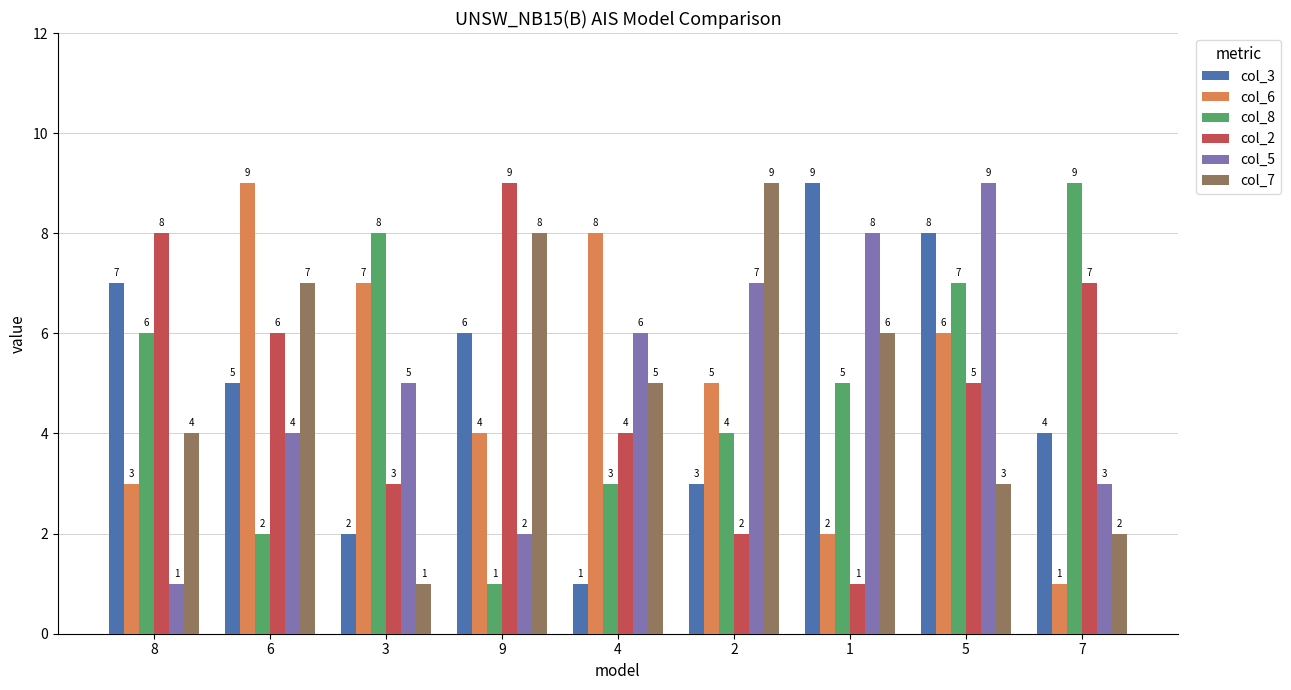

Rank the categories by col_8 value from lowest to highest.

9, 6, 4, 2, 1, 8, 5, 3, 7